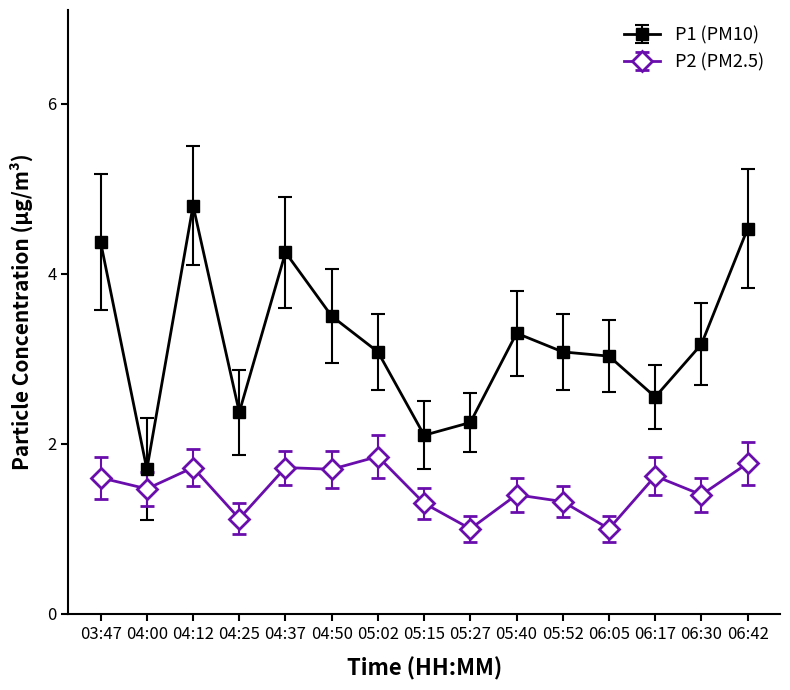

True or false: P1 (PM10) has more than 2 points higher than both neighbors.

True